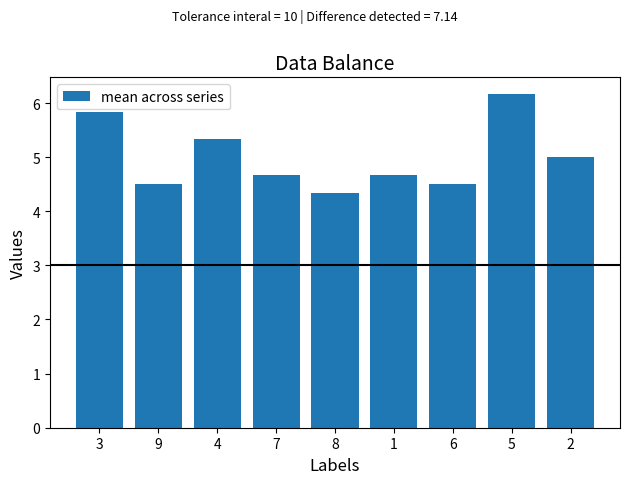

What is the change in value from 9 to 8?

-0.2